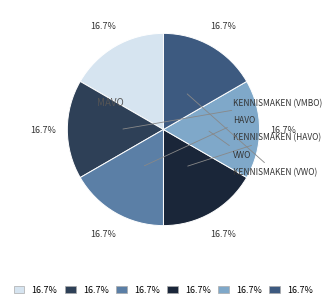

Does any single category account for the majority?

No